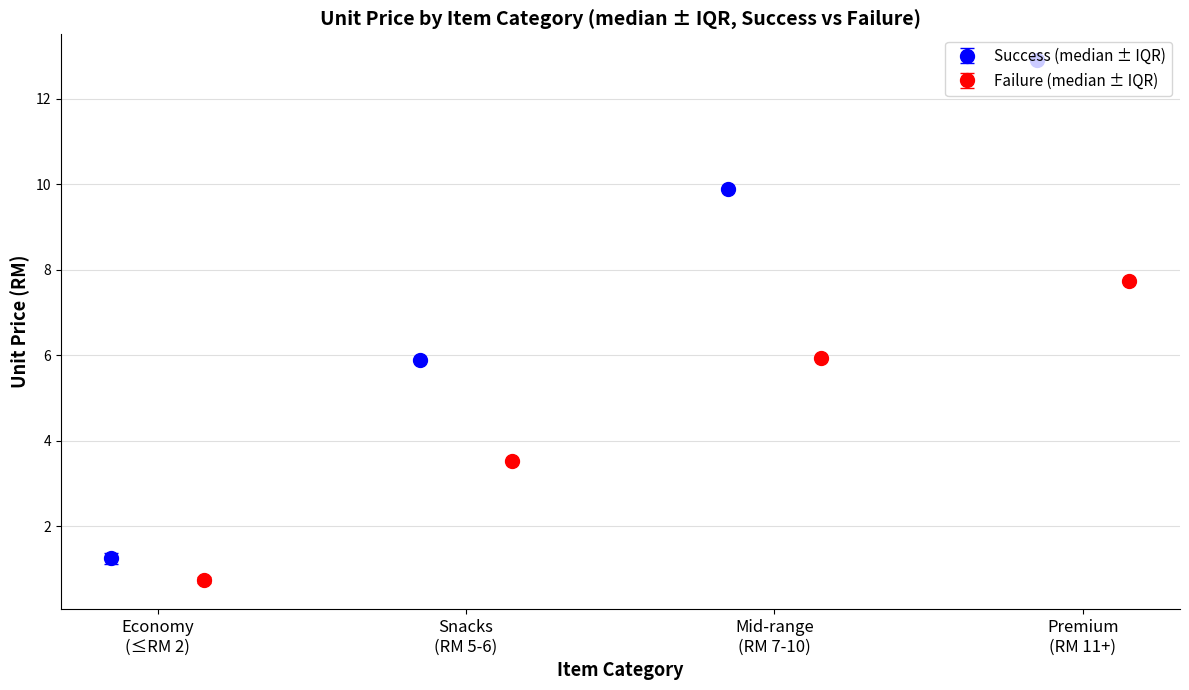

True or false: Success (median ± IQR) has more than 2 points higher than both neighbors.

False